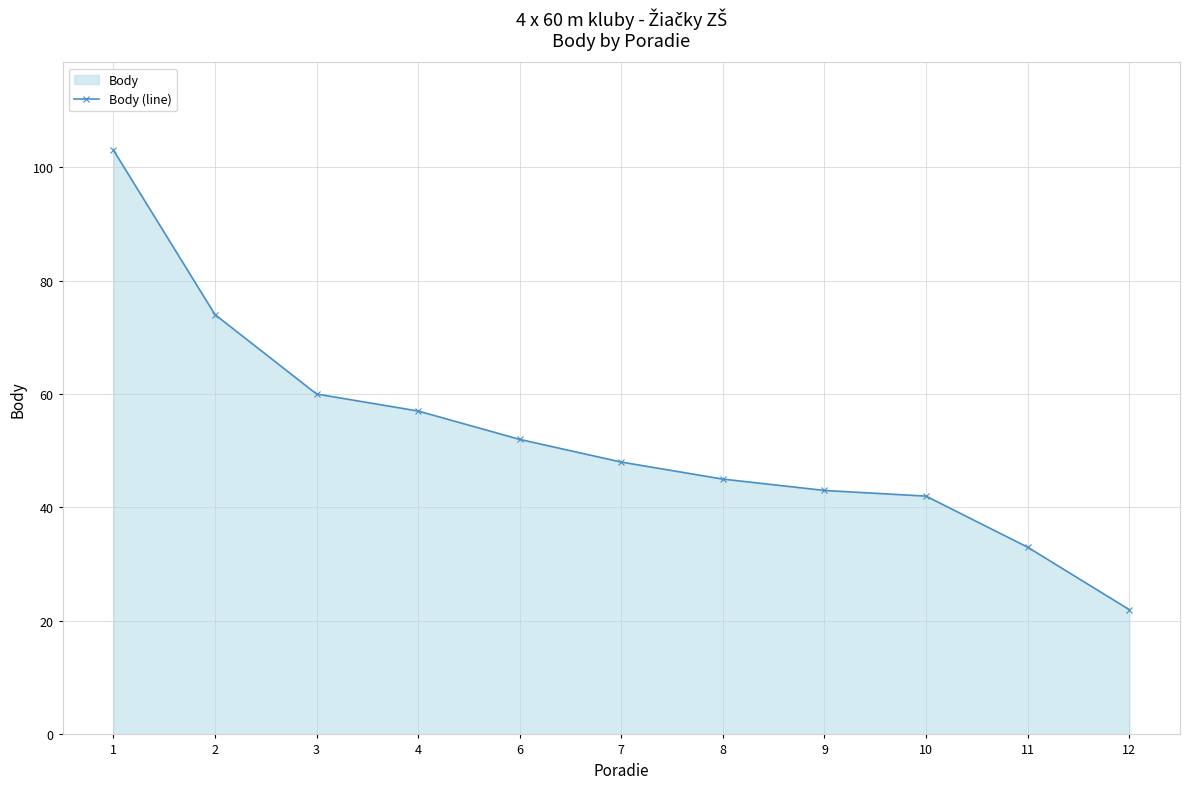

What is the ratio of the value at 4 to the value at 9?

1.3